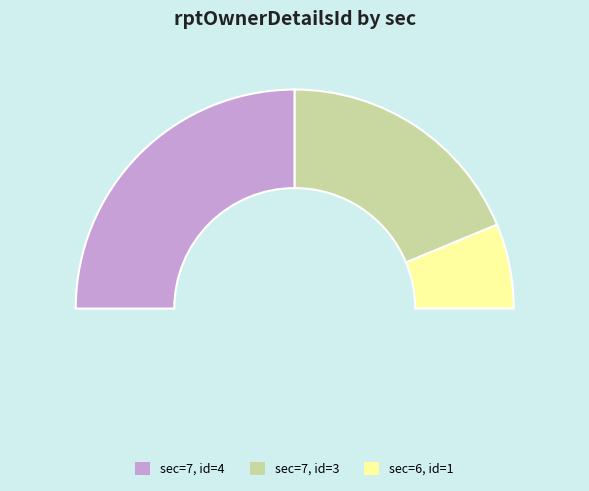

Is it true that 7 is 48% of the pie?

False